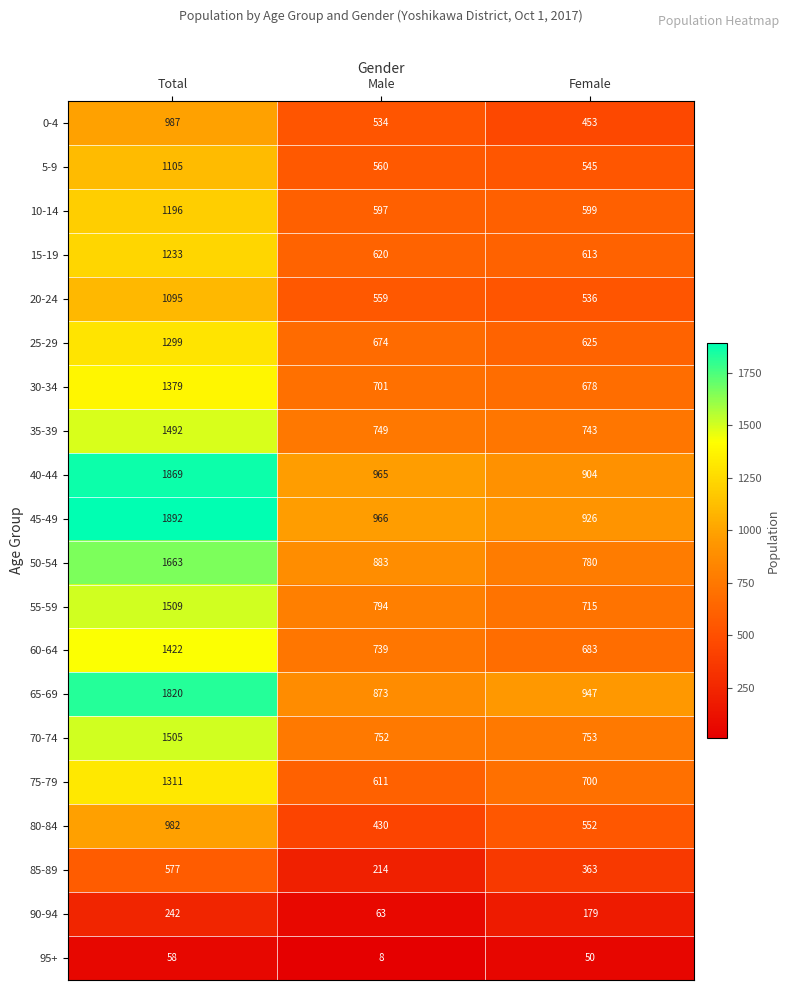

Which series has the largest range (max minus min)?

45-49